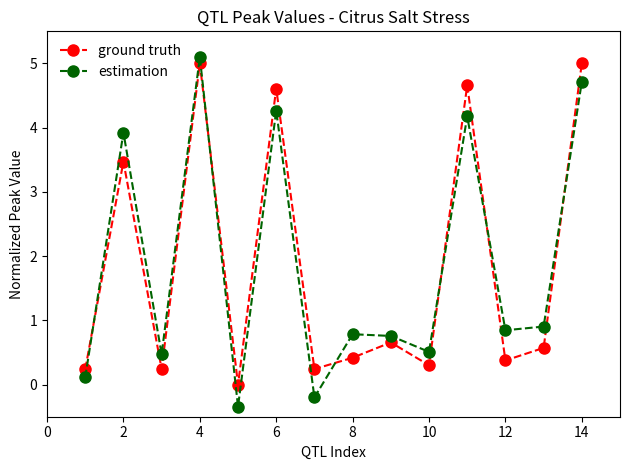

What is the difference between the maximum and minimum values in the ground truth series?

5.0